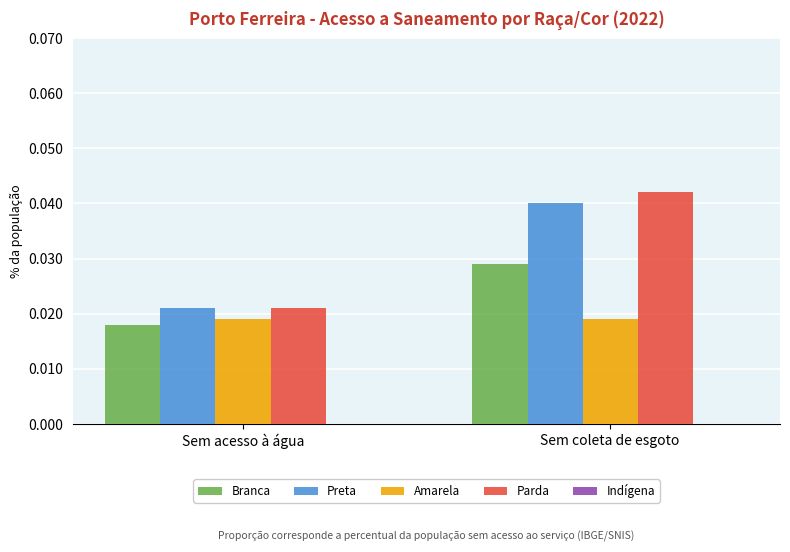

Between Sem acesso à água and Sem coleta de esgoto, which series saw the biggest shift?

Parda